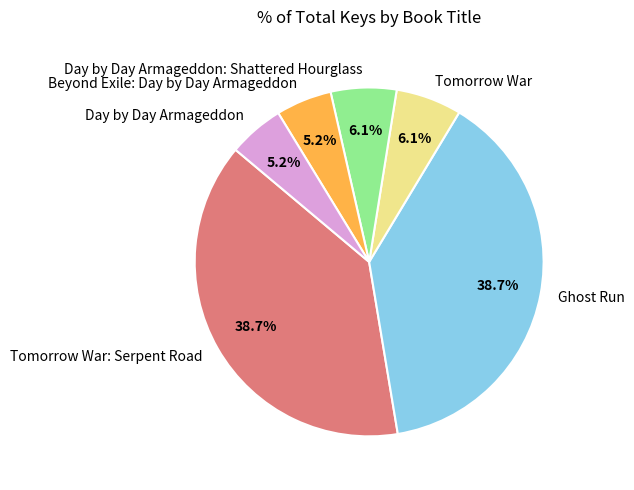

Is there a majority slice in this chart?

No